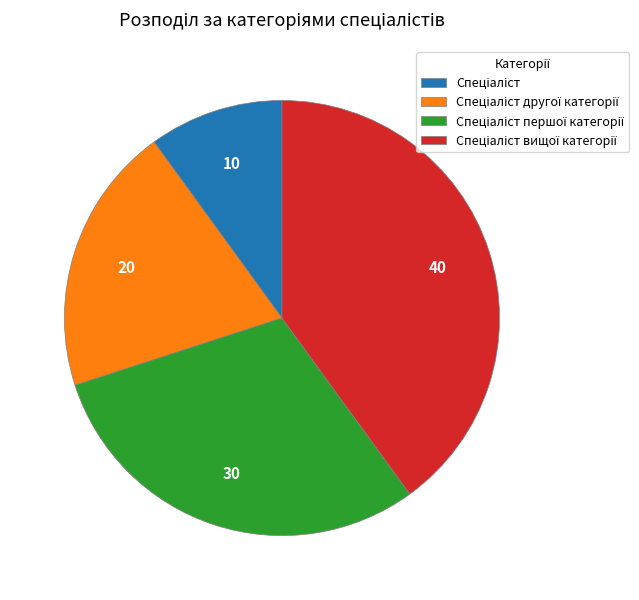

Is there any slice that represents more than half of the pie?

No